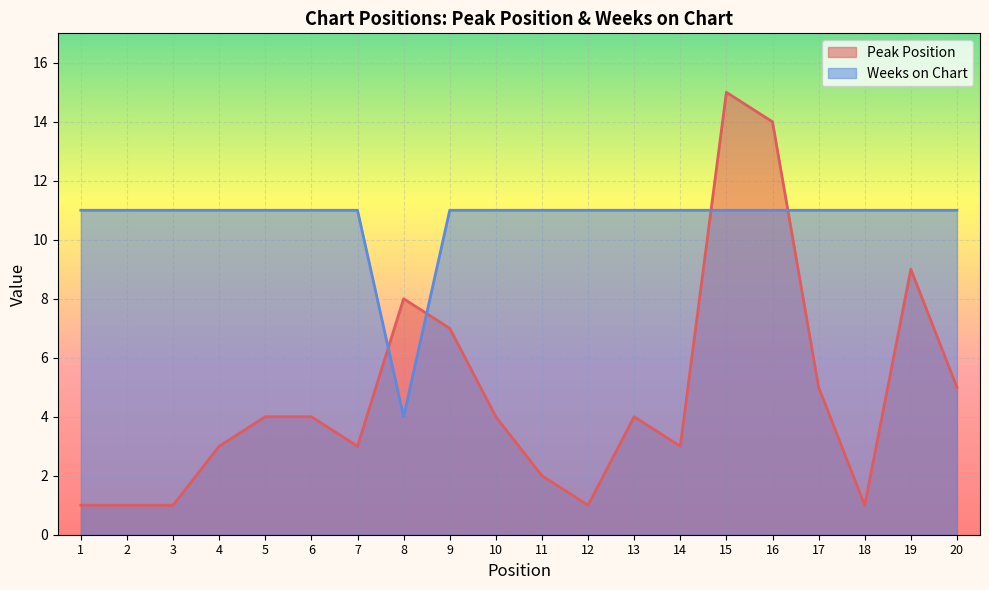

What is the difference between the maximum and minimum values in the Weeks on Chart series?

7